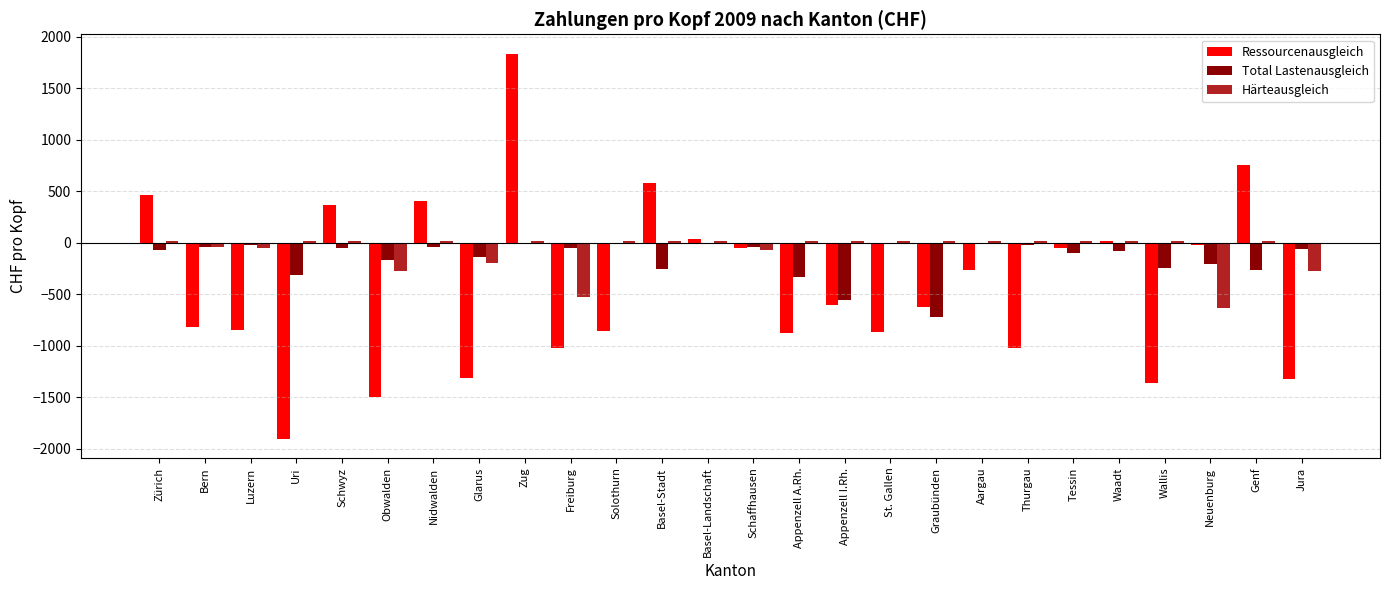

True or false: Ressourcenausgleich has a value of -1362.2 at Wallis.

True